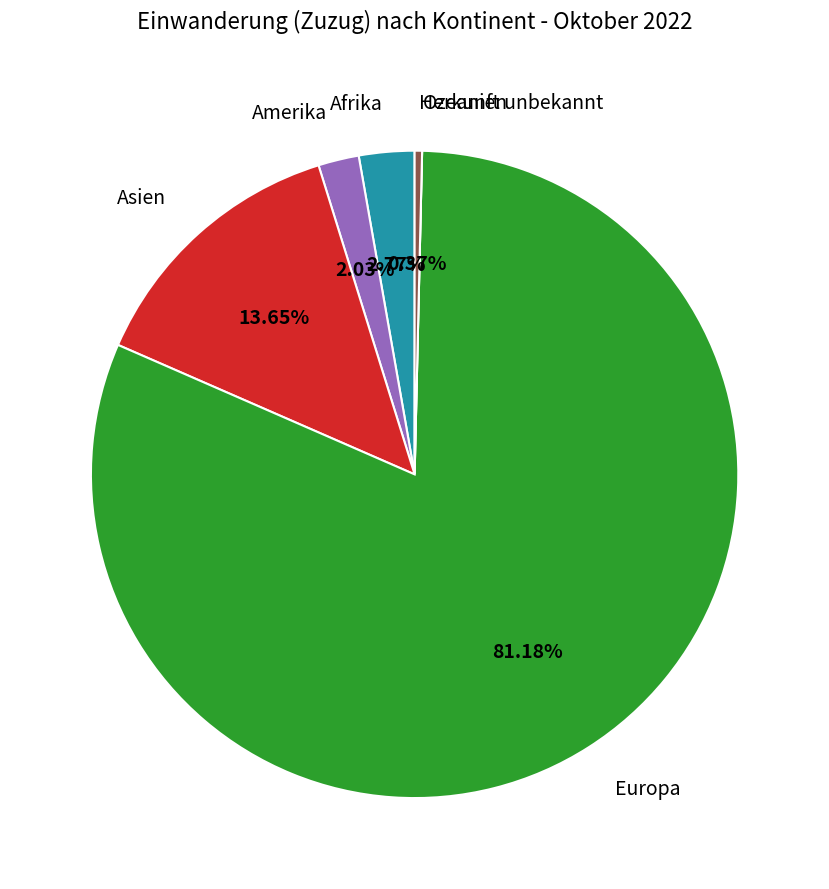

Is there any slice that represents more than half of the pie?

Yes